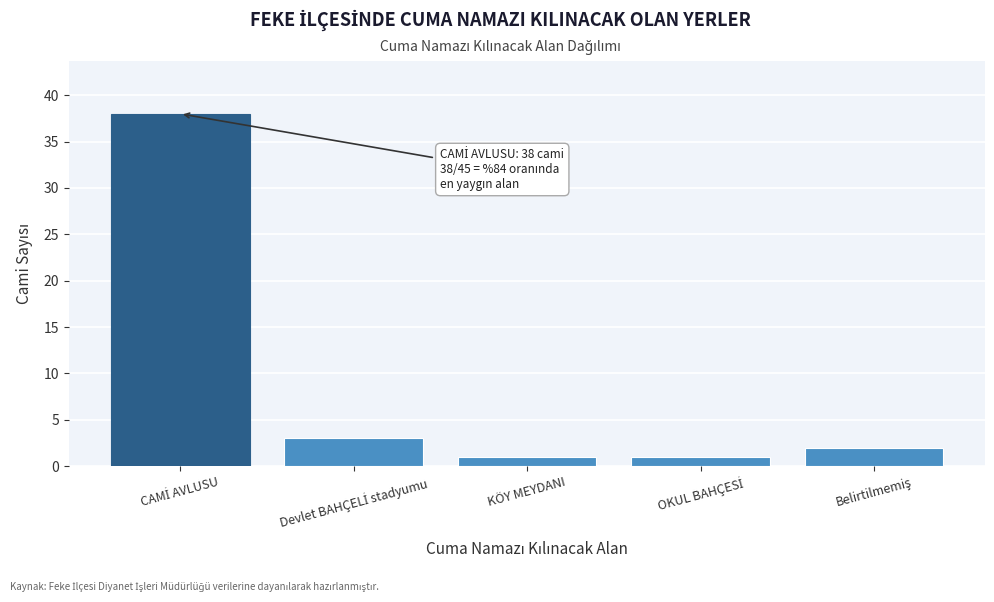

Reading left to right, transcribe all the data shown in this chart.

38	3	1	1	2